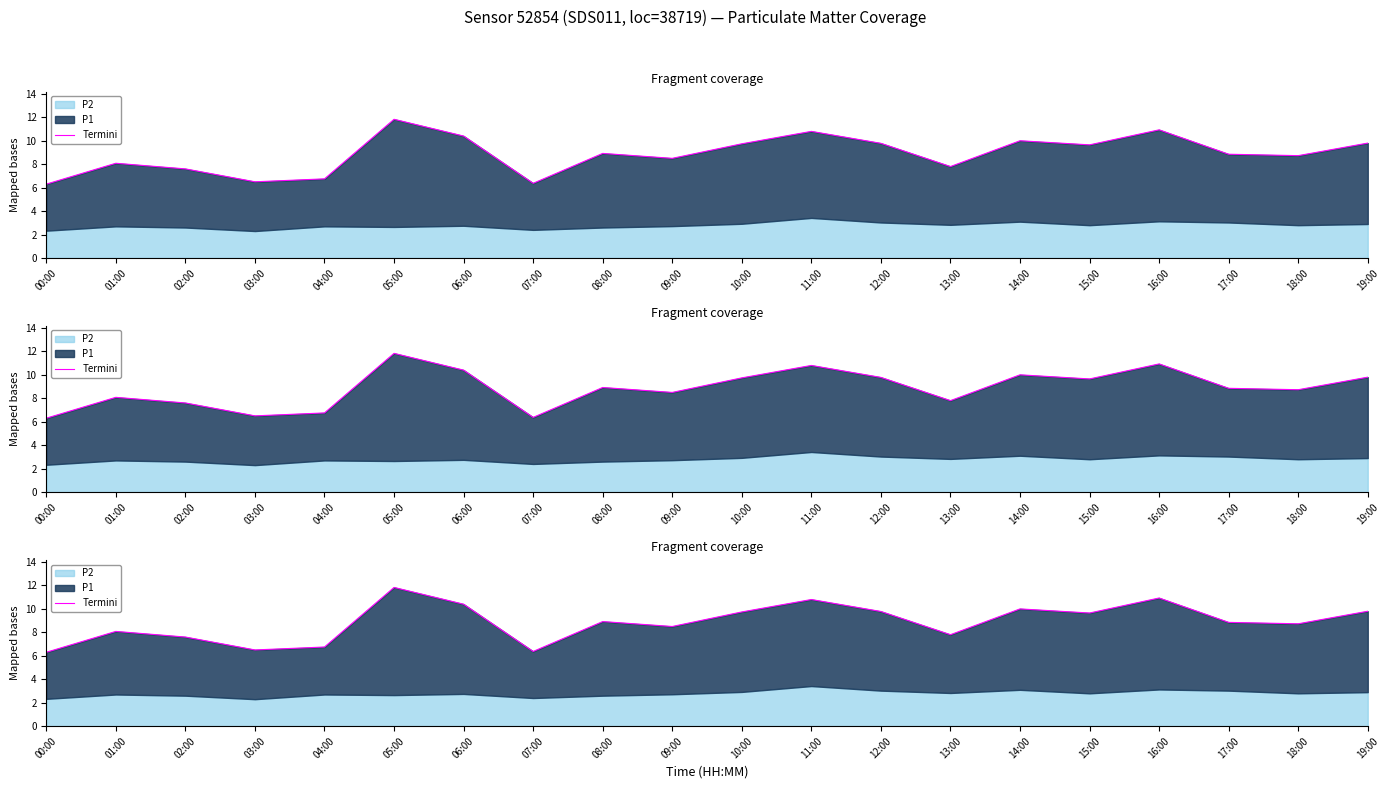

At which category does the data reach its first local peak?

01:00